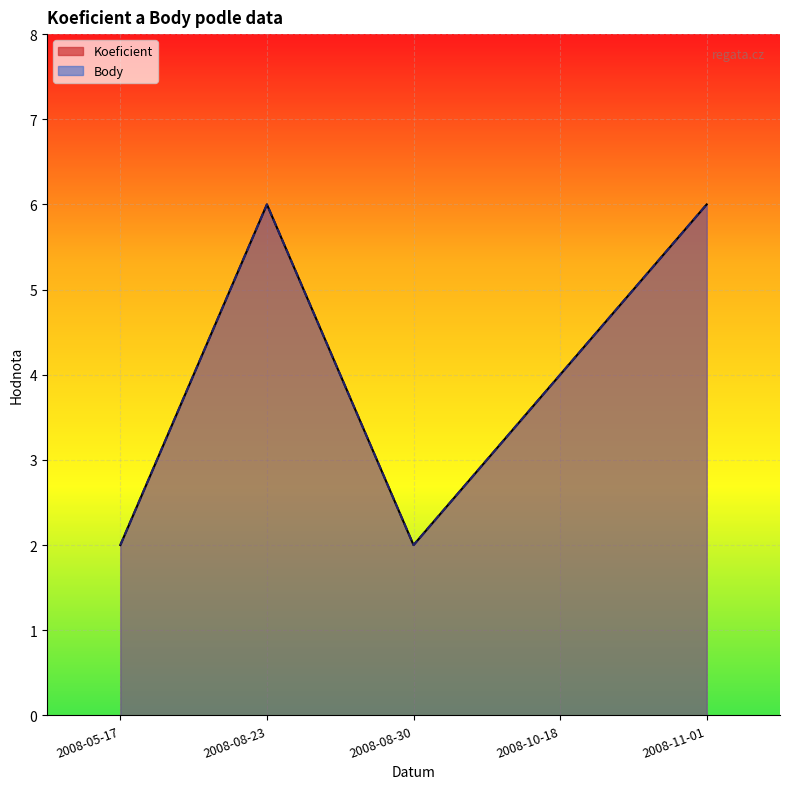

Does the chart display data point markers on the line(s)?

No